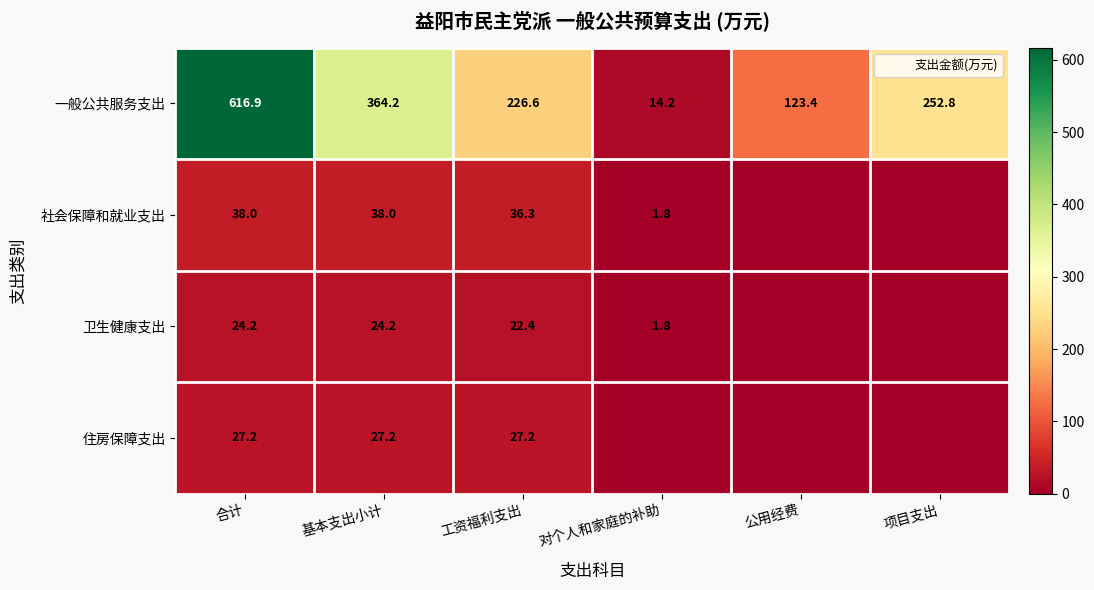

Rank the series at 合计 from lowest to highest value.

卫生健康支出, 住房保障支出, 社会保障和就业支出, 一般公共服务支出